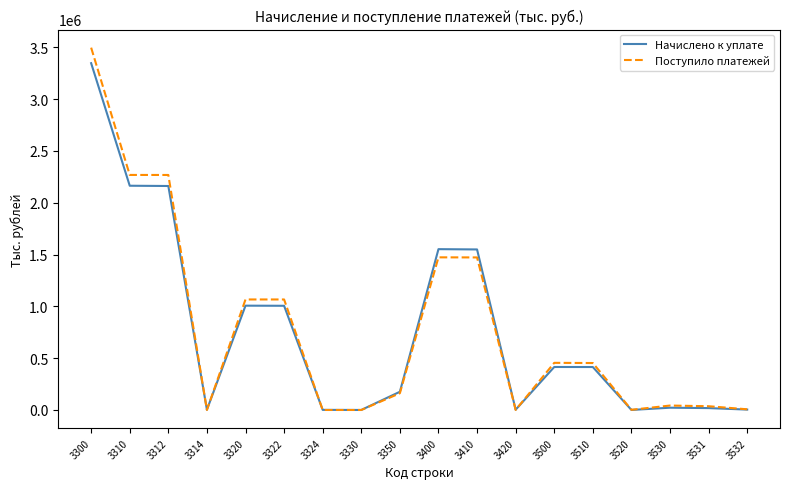

Which series has the widest spread of values?

Поступило платежей